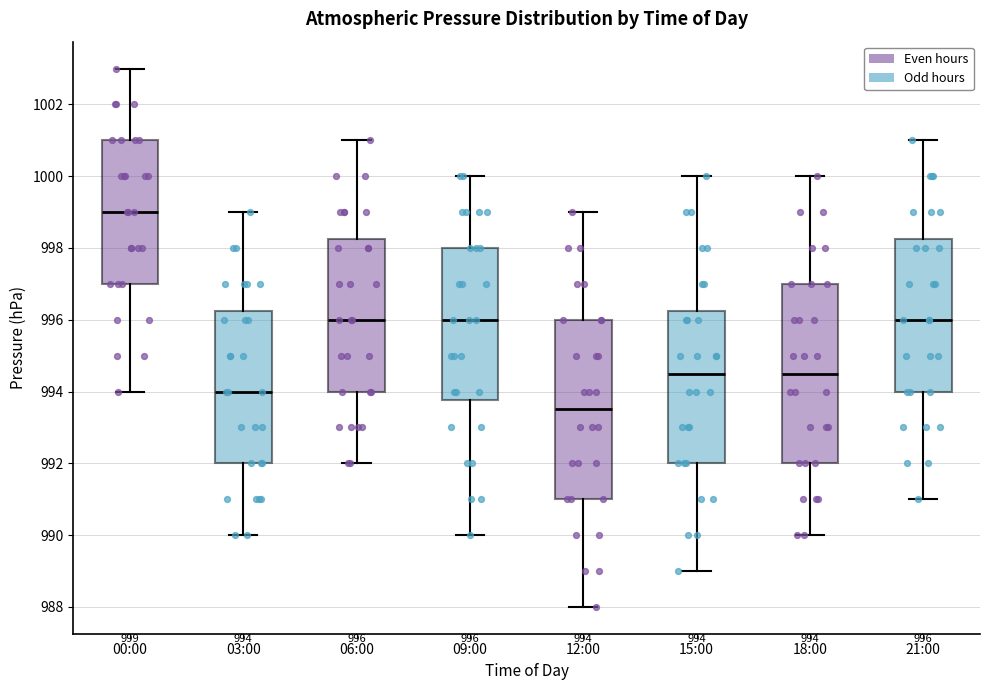

Which box's median line is the lowest?

12:00